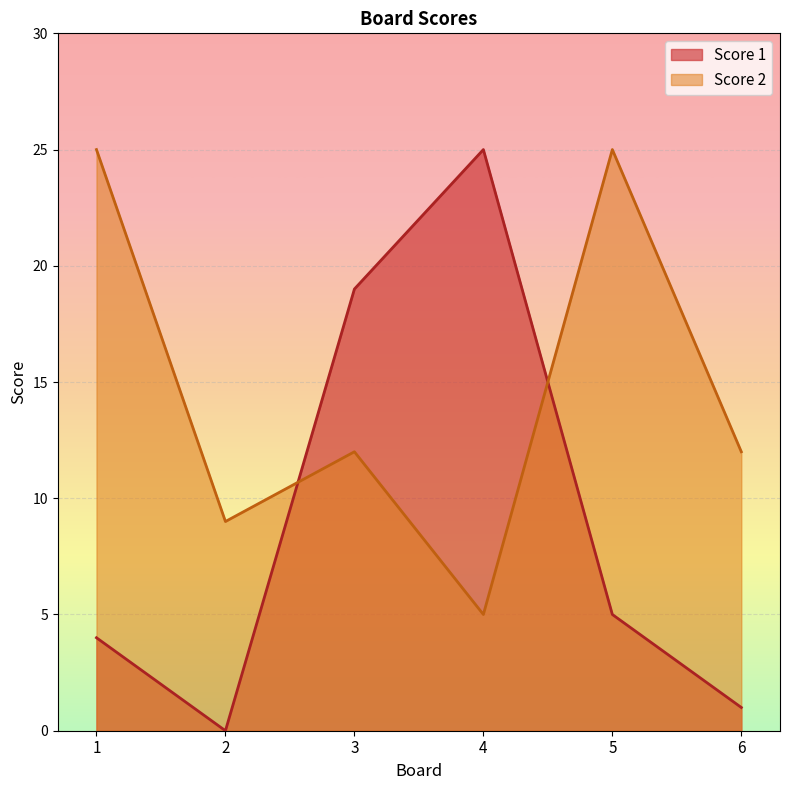

Between 6 and 5, which is larger?

5